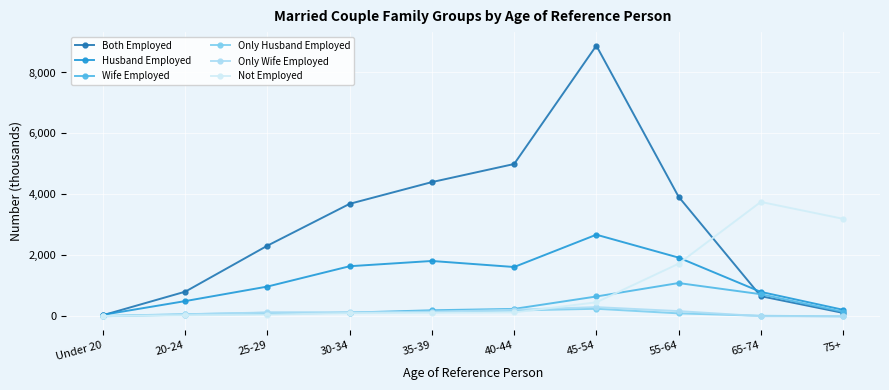

The value of Both Employed at 35-39 is 2844. True or false?

False